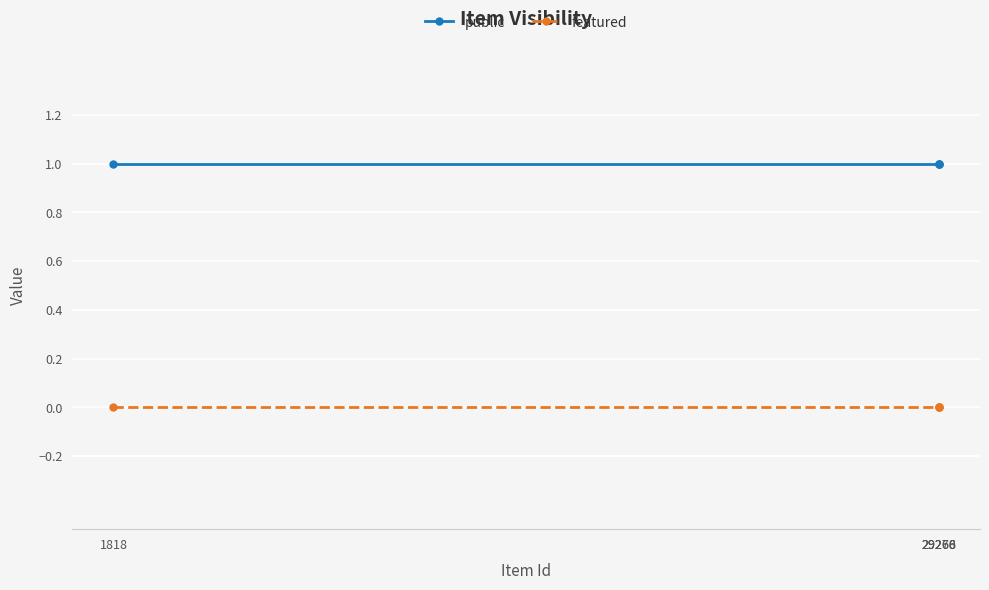

True or false: featured and public cross at least once.

False